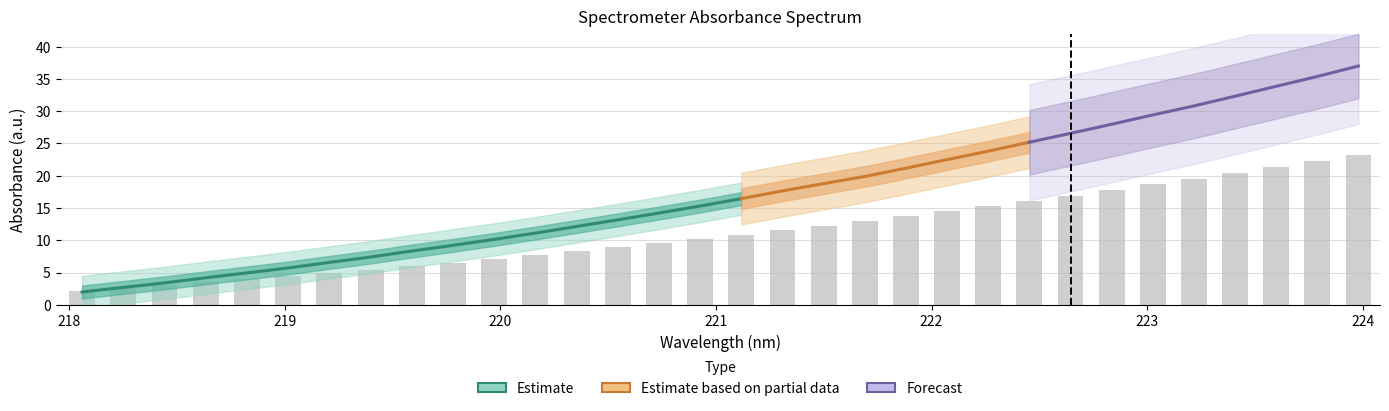

Reading right to left, extract all data points from this chart.

23.2	22.2	21.3	20.4	19.5	18.7	17.8	16.9	16.1	15.3	14.5	13.7	12.9	12.3	11.6	10.9	10.2	9.5	8.9	8.3	7.7	7.1	6.5	6.0	5.5	4.9	4.4	4.0	3.5	3.0	2.6	2.2